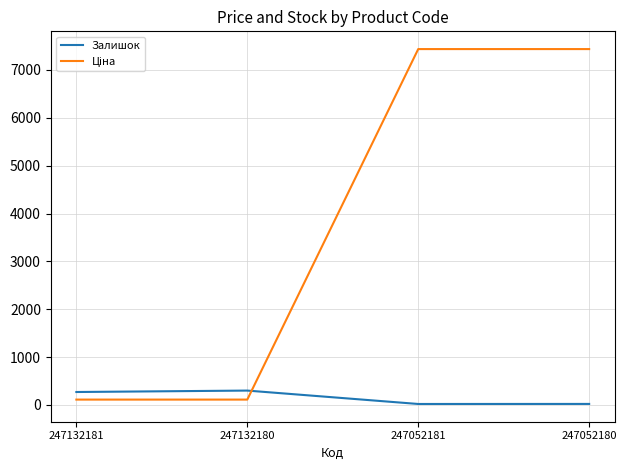

Is it true that Залишок equals 270.0 at 247132181?

True